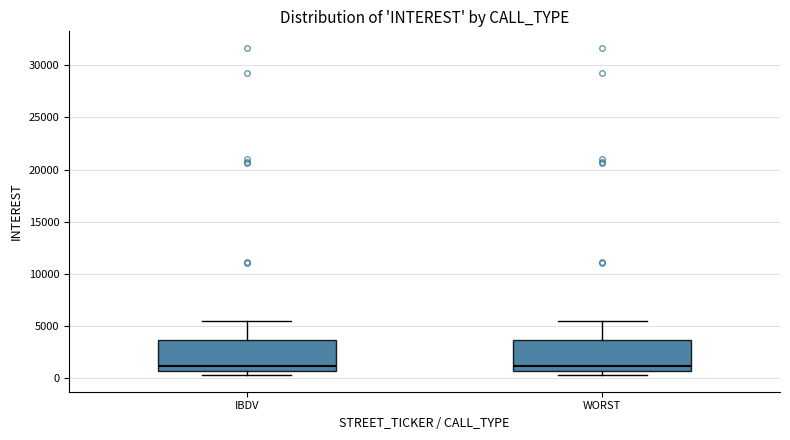

Reading left to right, read every box against the y-axis: the position of its median line, the range the box covers, and the ends of its whiskers. The values are not printed on the chart, so give them approximately, as read against the axis.

IBDV: median 1000, box 500 to 3500, whiskers 500 (just below the box's lower edge) to 5500
WORST: median 1000, box 500 to 3500, whiskers 500 (just below the box's lower edge) to 5500